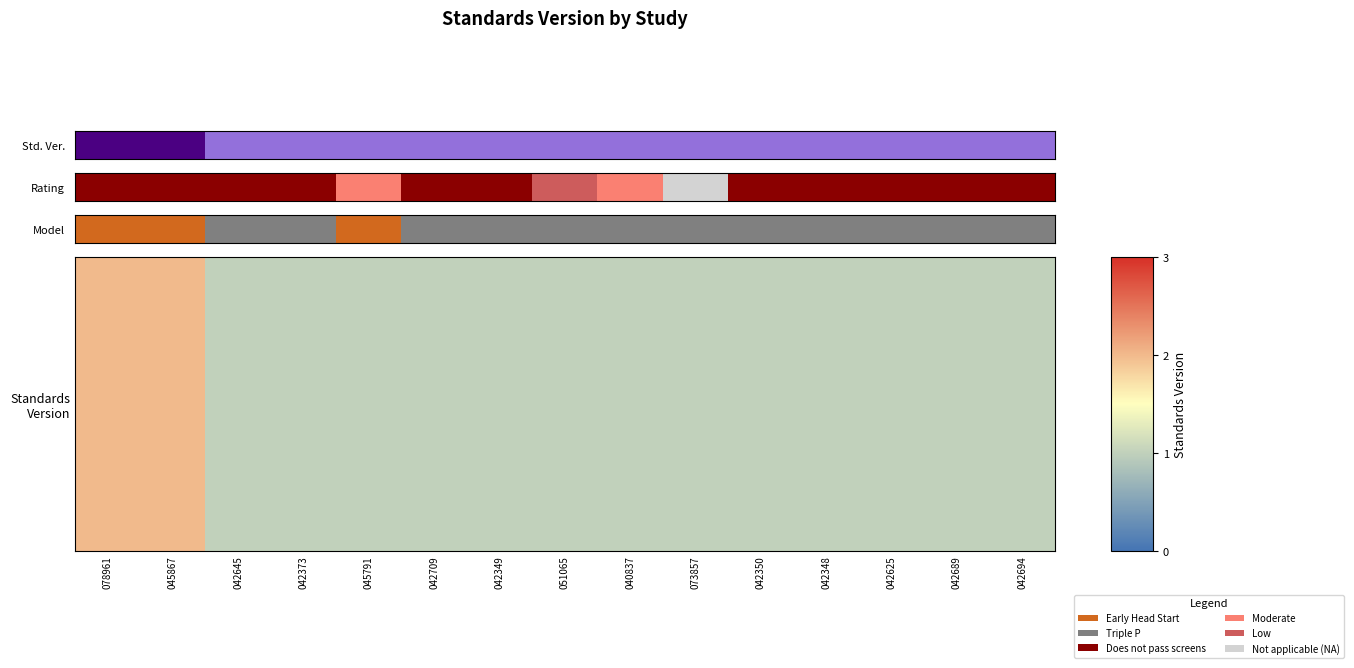

What is the sum of the values at 073857 and 042709?

2